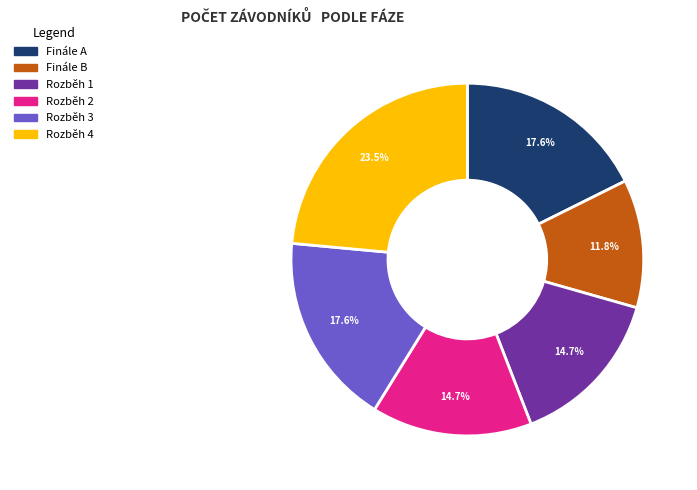

Does Rozběh 3 represent more than half of the total?

No